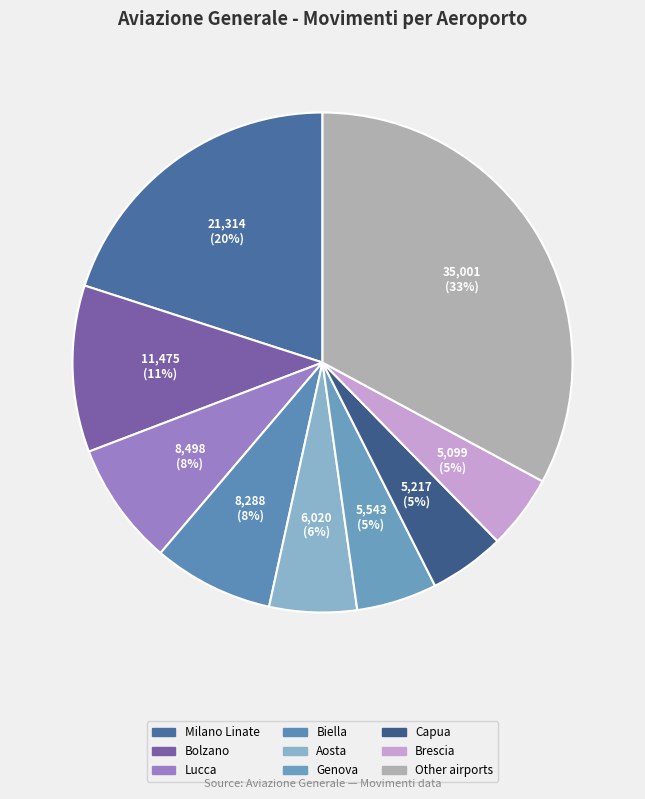

How many slices are in this pie chart?

9